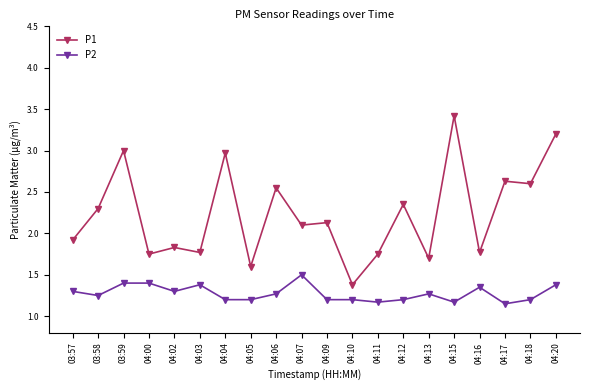

How many series are shown in this chart?

2